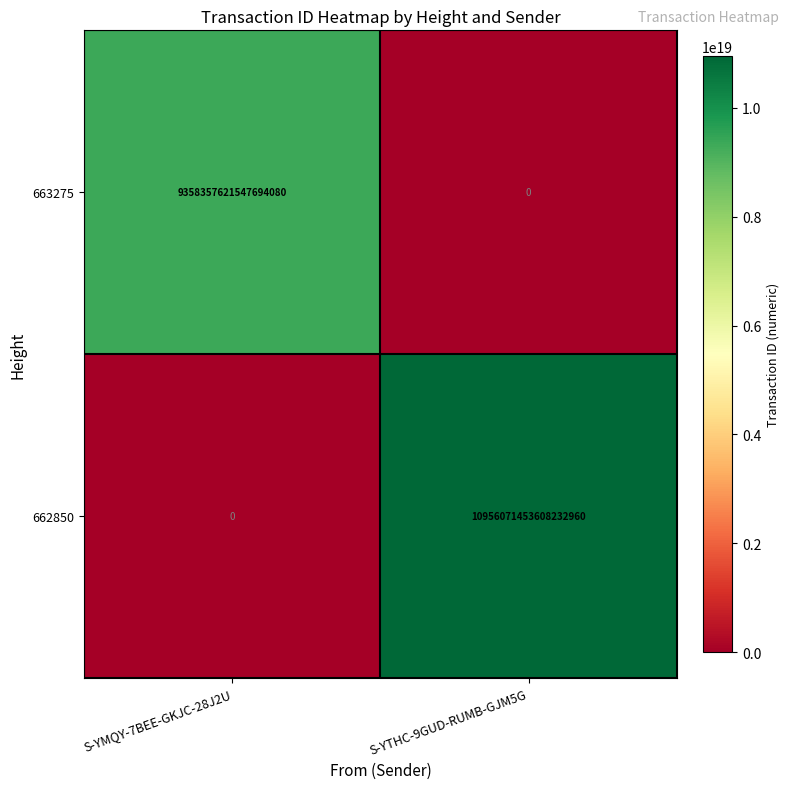

The 662850 series shows 5508833552993745920 at S-YMQY-7BEE-GKJC-28J2U. True or false?

False